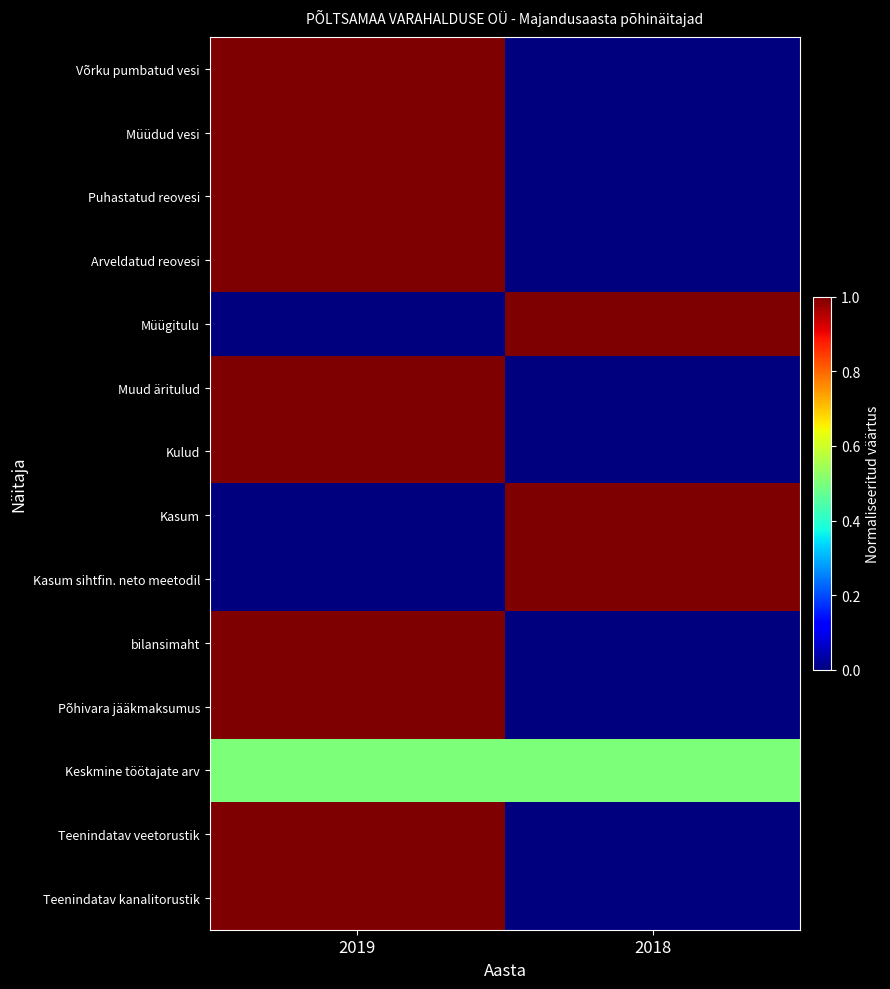

What is the difference between the highest and lowest values at 2018?

1.0